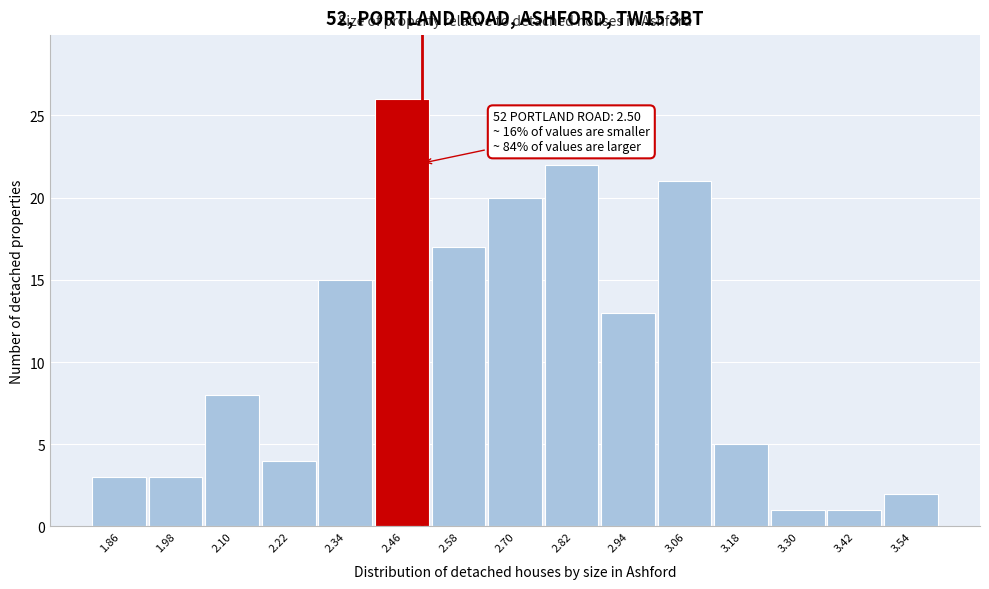

Which range on the x-axis has the tallest bar?

2.40 to 2.52